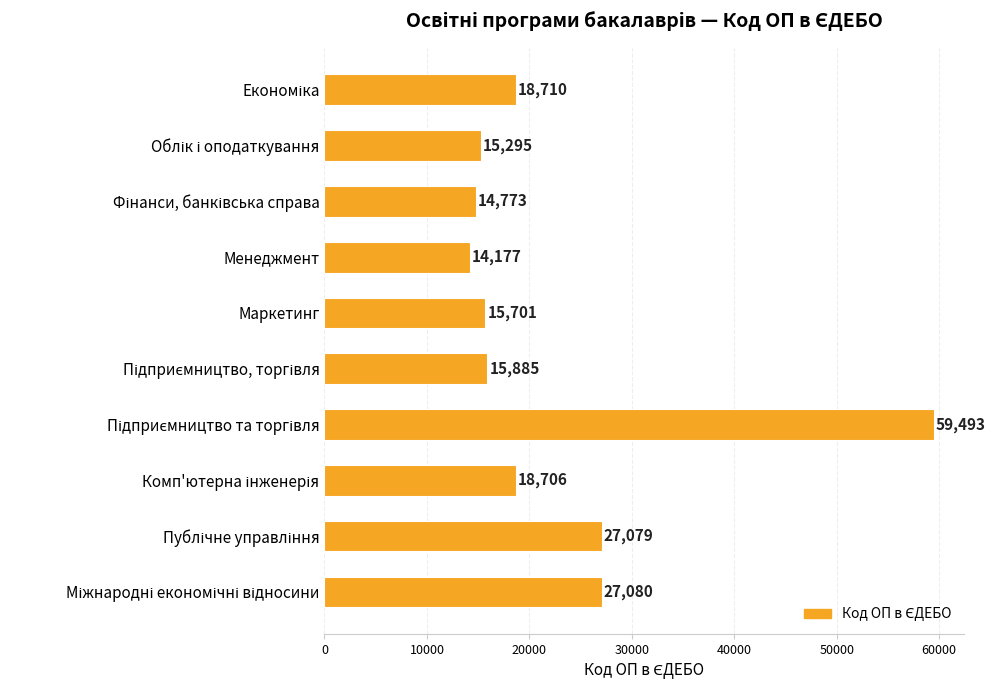

Is it true that the value at Менеджмент is 14177?

True